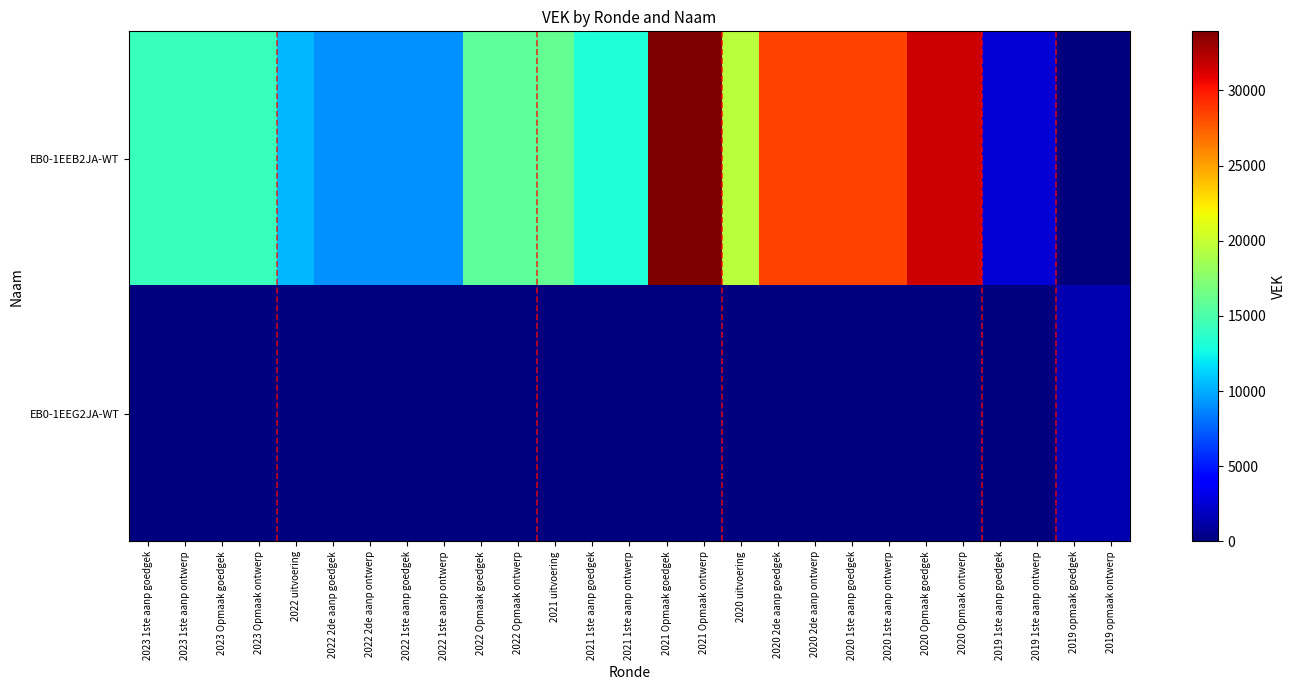

Which series has the largest total across all categories?

EB0-1EEB2JA-WT